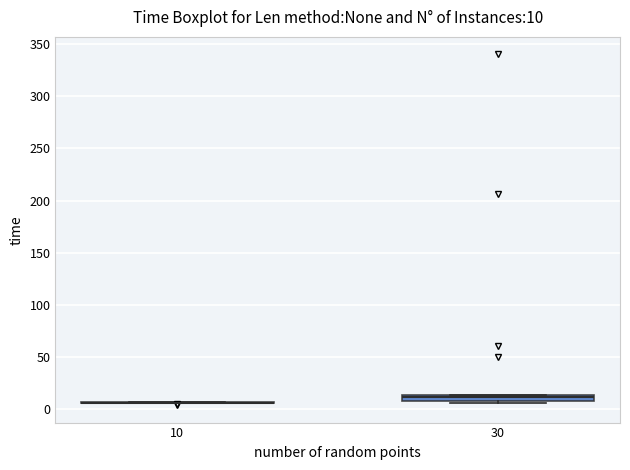

Which box is the tallest, from its lower edge to its upper edge?

30